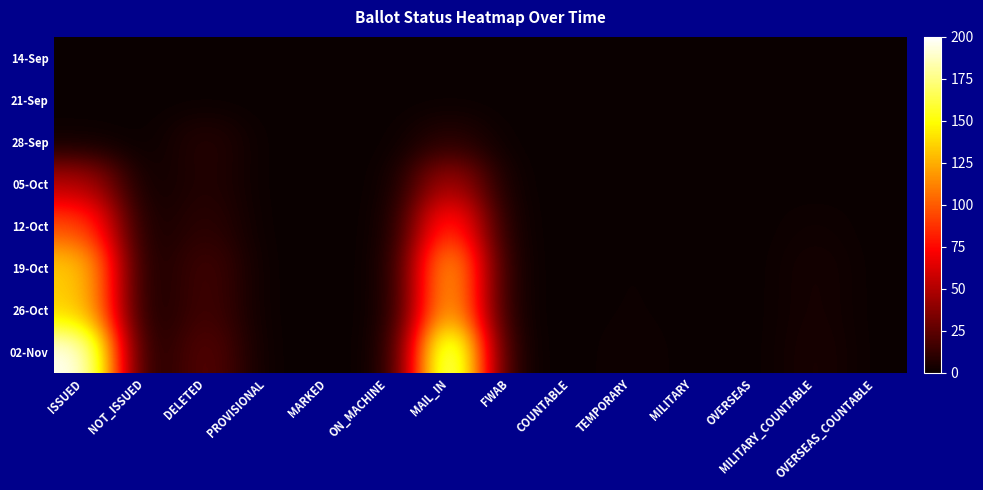

Count the number of categories in the chart.

14